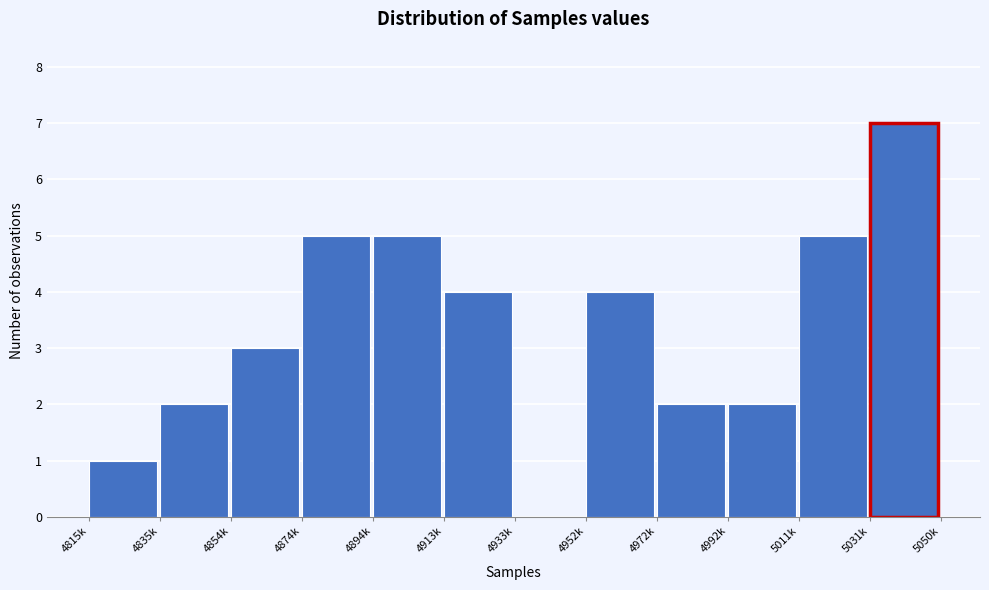

Reading left to right, transcribe all the data shown in this chart.

4815k=1	4835k=2	4854k=3	4874k=5	4894k=5	4913k=4	4933k=0	4952k=4	4972k=2	4992k=2	5011k=5	5031k=7